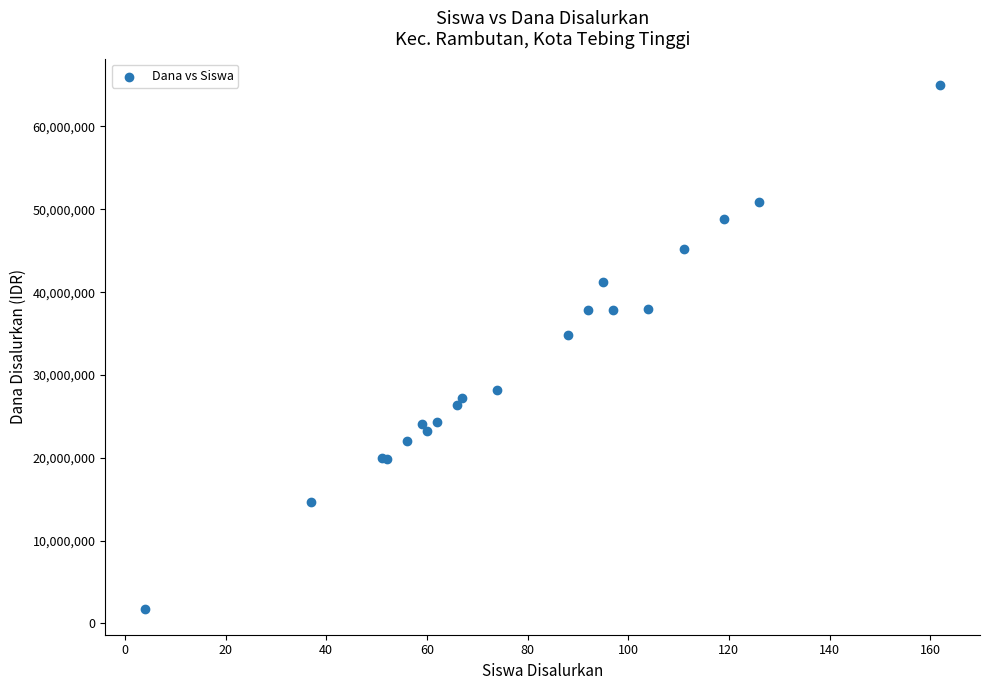

What Y value in the scatter plot is closest to 33412500?

34875000